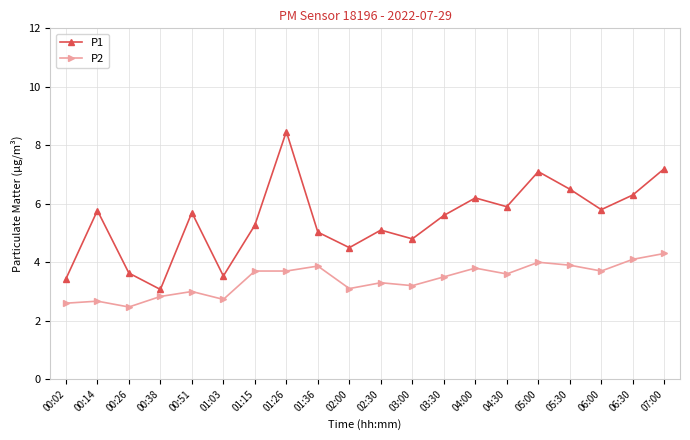

What value does the P1 series have at 01:26?

8.5